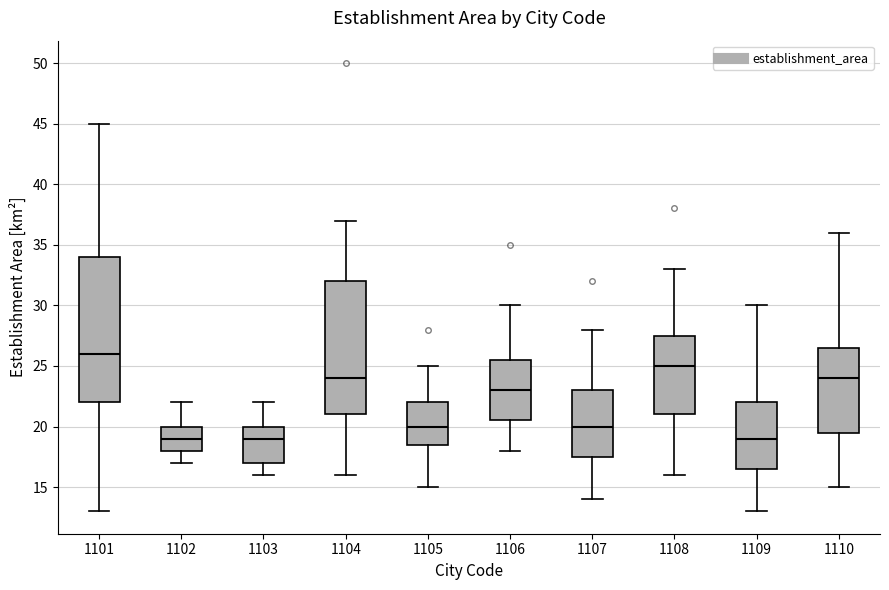

Reading left to right, transcribe this box plot: for each box, give where its median line is, the range the box spans, and where its two whiskers end, as read against the y-axis. The values are not printed on the chart, so give them approximately, as read against the axis.

1101: median 26.0, box 22.0 to 34.0, whiskers 13.0 to 45.0
1102: median 19.0, box 18.0 to 20.0, whiskers 17.0 to 22.0
1103: median 19.0, box 17.0 to 20.0, whiskers 16.0 to 22.0
1104: median 24.0, box 21.0 to 32.0, whiskers 16.0 to 37.0
1105: median 20.0, box 18.5 to 22.0, whiskers 15.0 to 25.0
1106: median 23.0, box 20.5 to 25.5, whiskers 18.0 to 30.0
1107: median 20.0, box 17.5 to 23.0, whiskers 14.0 to 28.0
1108: median 25.0, box 21.0 to 27.5, whiskers 16.0 to 33.0
1109: median 19.0, box 16.5 to 22.0, whiskers 13.0 to 30.0
1110: median 24.0, box 19.5 to 26.5, whiskers 15.0 to 36.0